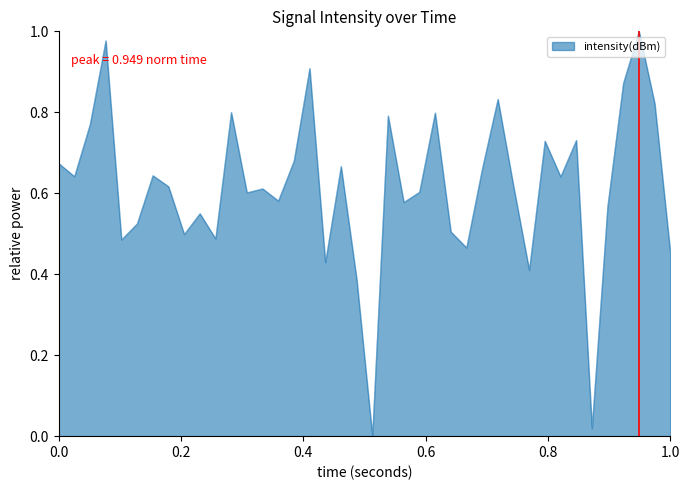

How many lines are shown in the chart?

1